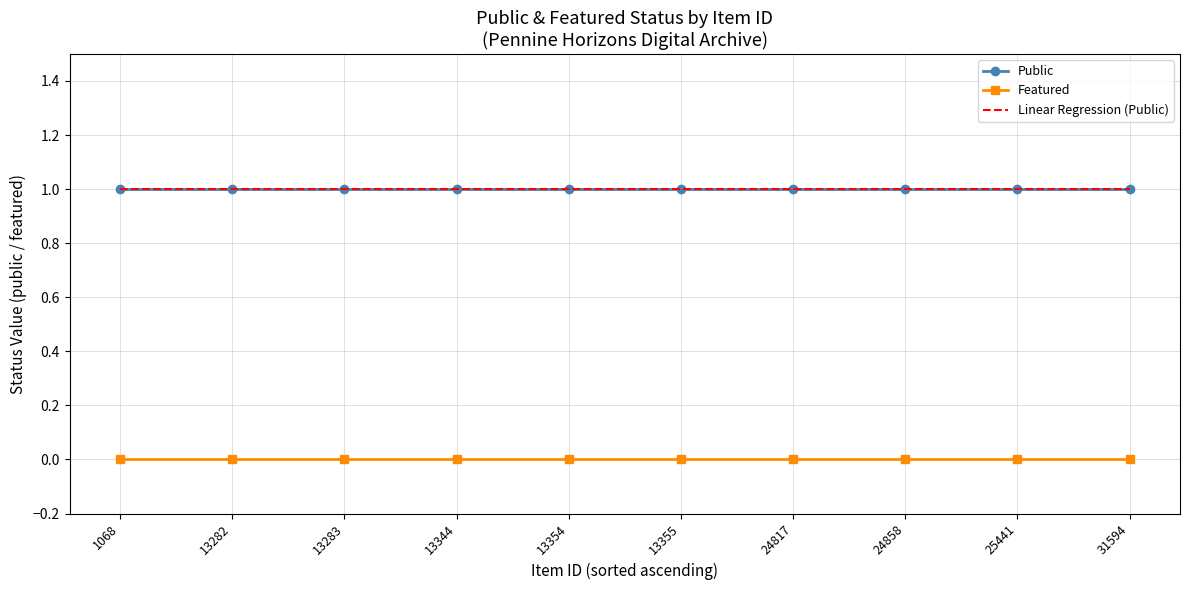

What is the greatest value displayed?

1.0